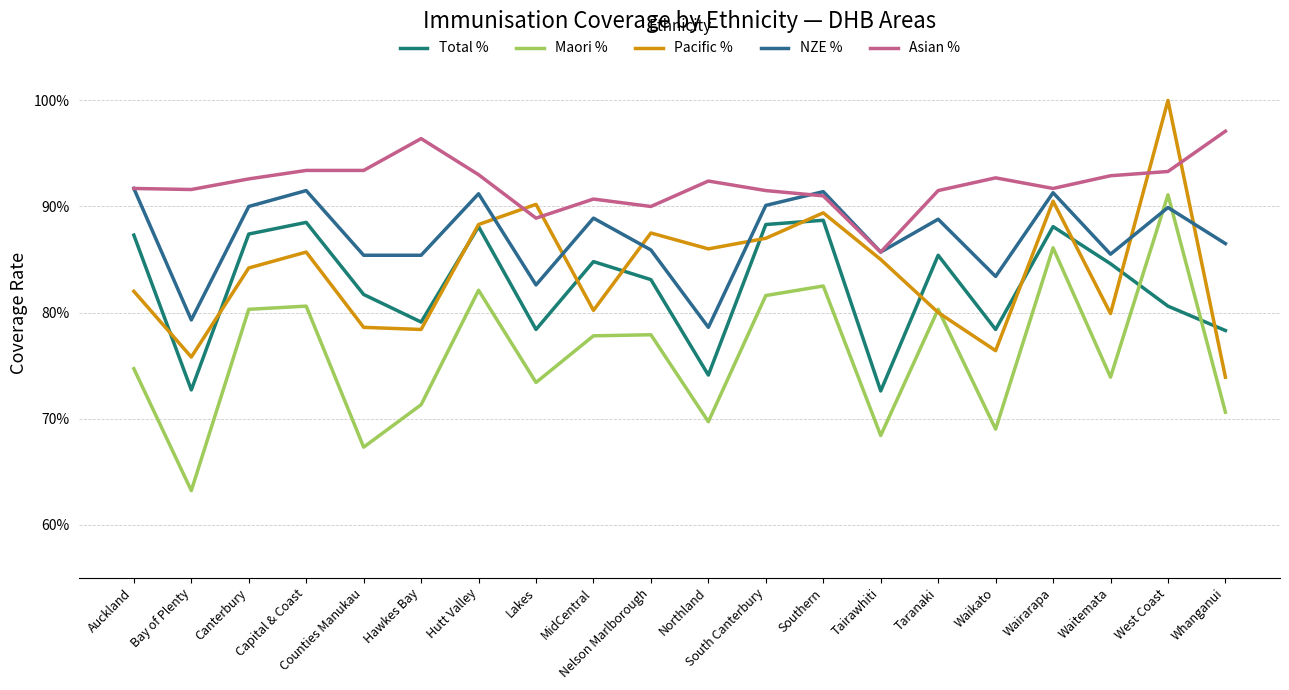

True or false: NZE % and Total % cross at least once.

False